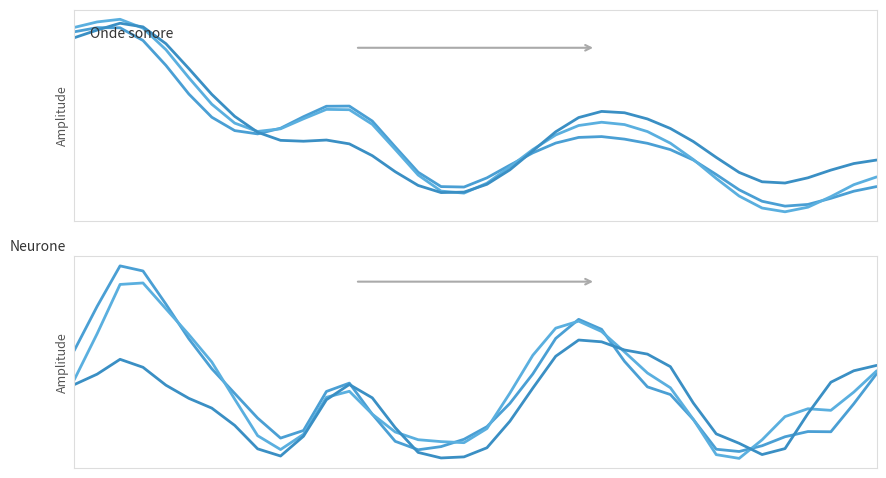

At how many categories does at least one series exceed 0?

30